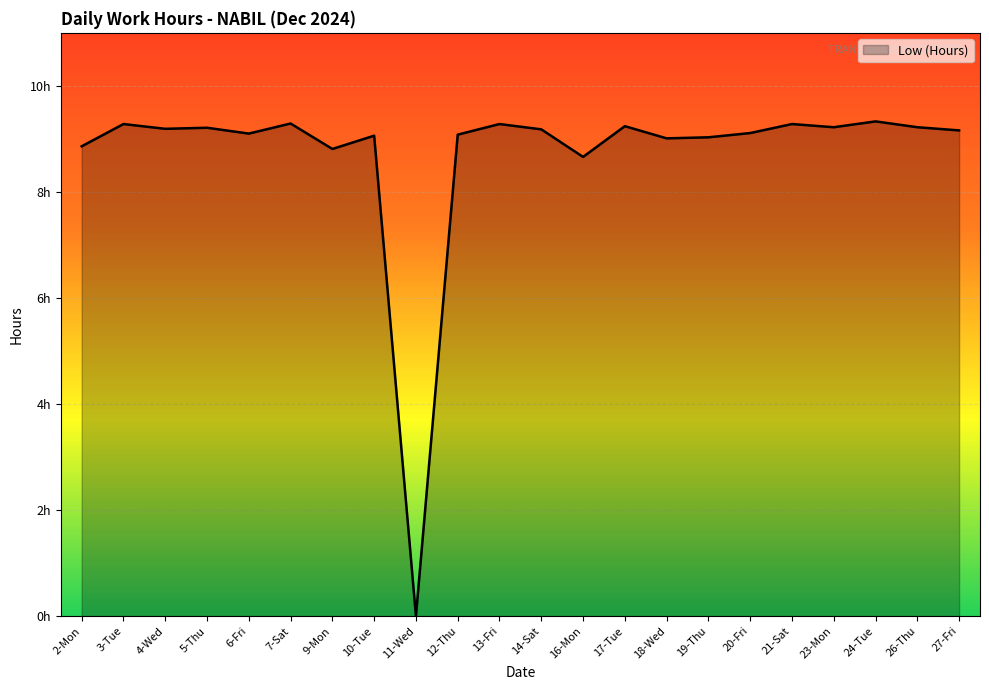

The chart shows a value of 9.2 at 23-Mon. True or false?

True